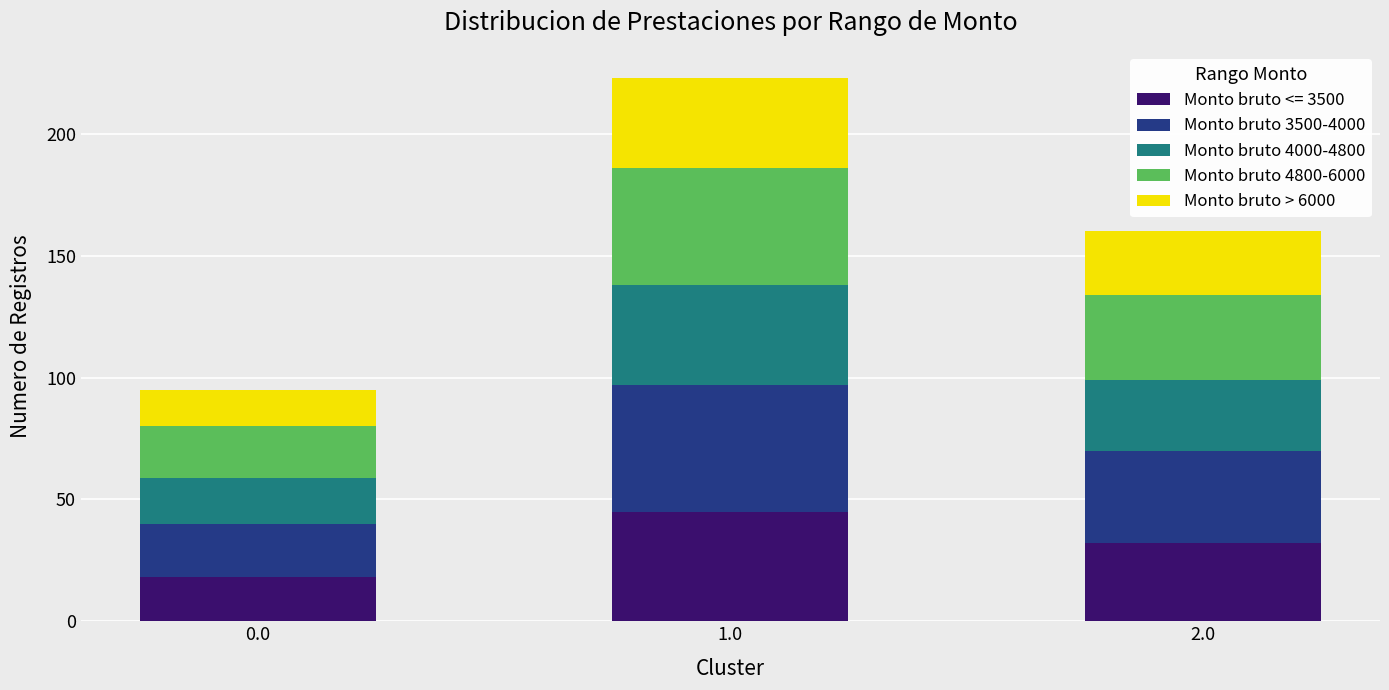

Reading left to right, transcribe the values for Monto bruto <= 3500.

0.0=18	1.0=45	2.0=32